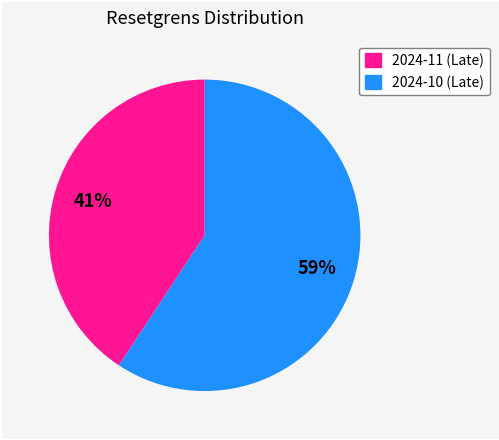

To the nearest percent, what is the average slice percentage?

50%